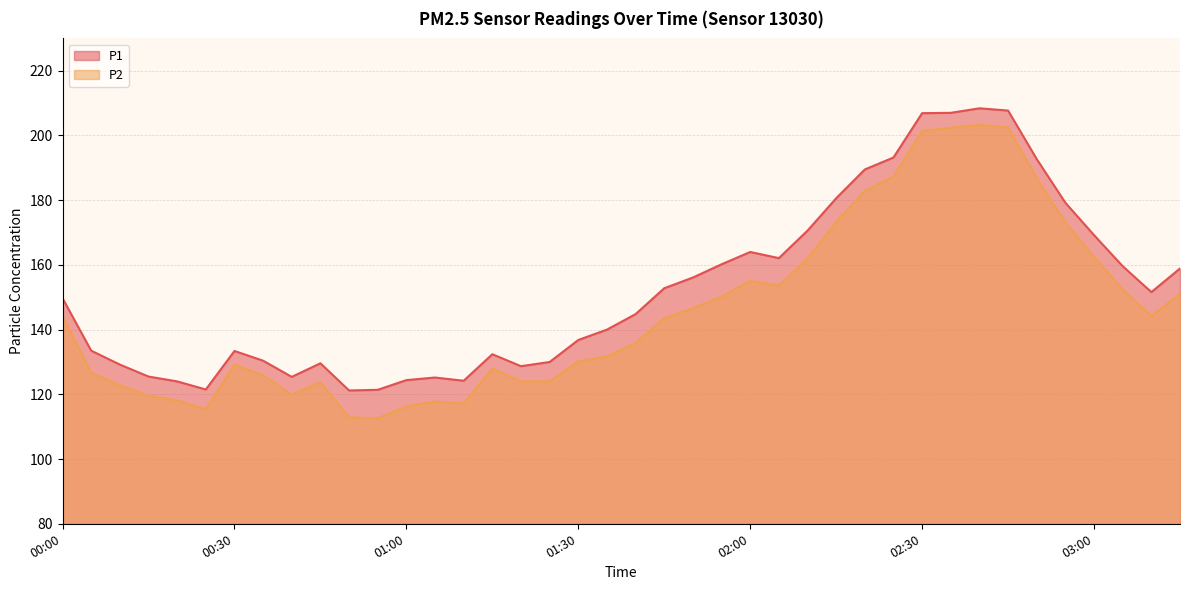

True or false: P2 has more than 2 points higher than both neighbors.

True